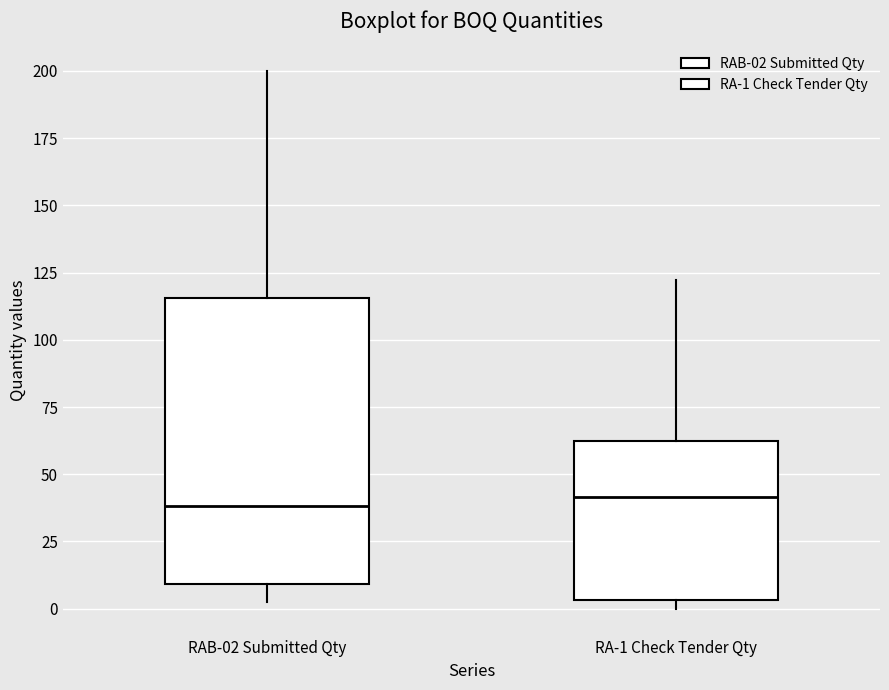

Reading left to right, read every box against the y-axis: the position of its median line, the range the box covers, and the ends of its whiskers. The values are not printed on the chart, so give them approximately, as read against the axis.

RAB-02 Submitted Qty: median 40, box 10 to 115, whiskers 5 to 200
RA-1 Check Tender Qty: median 40, box 5 to 60, whiskers 0 to 120